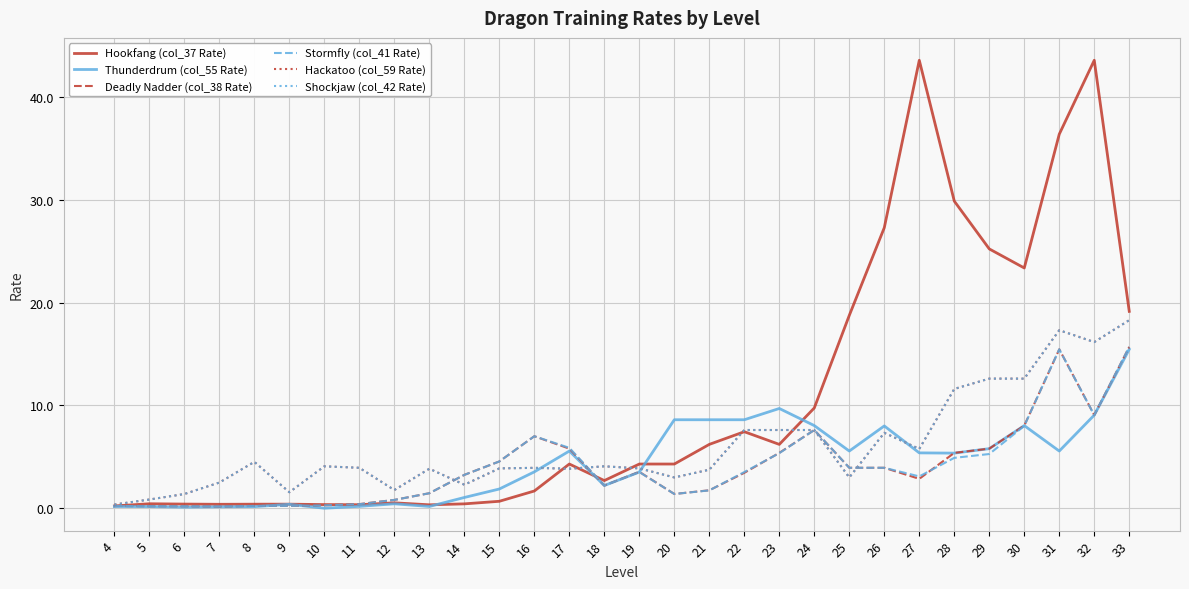

Rank the series at 10 from lowest to highest value.

Thunderdrum (col_55 Rate), Stormfly (col_41 Rate), Deadly Nadder (col_38 Rate), Hookfang (col_37 Rate), Hackatoo (col_59 Rate), Shockjaw (col_42 Rate)